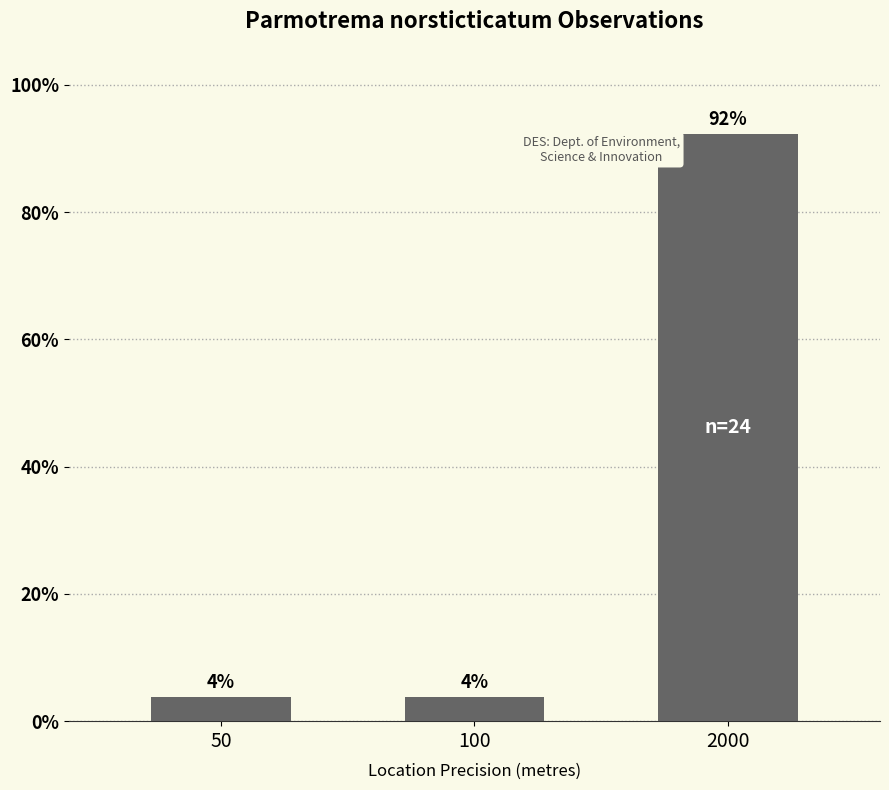

At which category does the chart reach its peak across all series?

2000